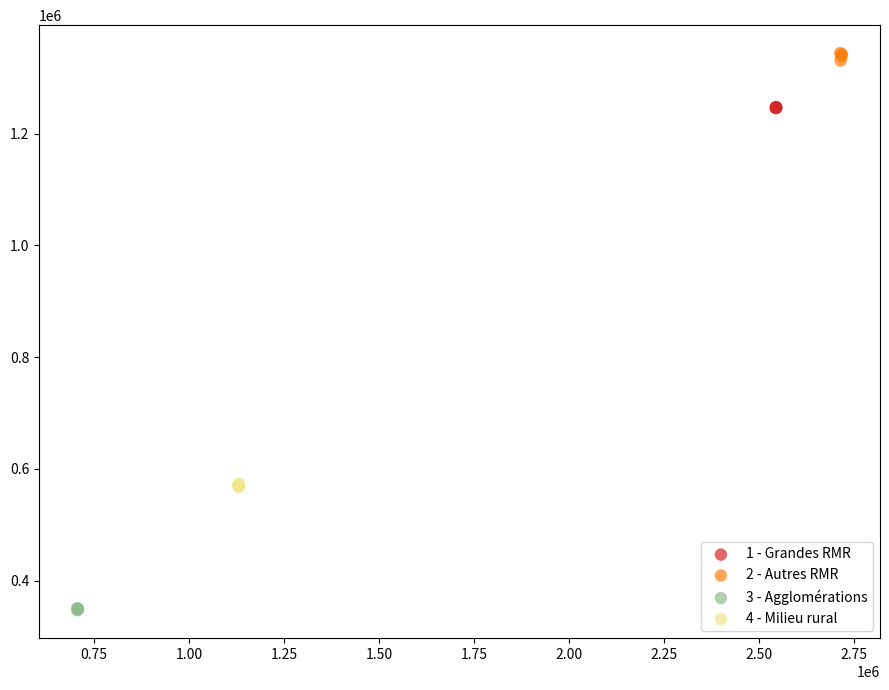

Which series contains the highest Y value?

2 - Autres RMR